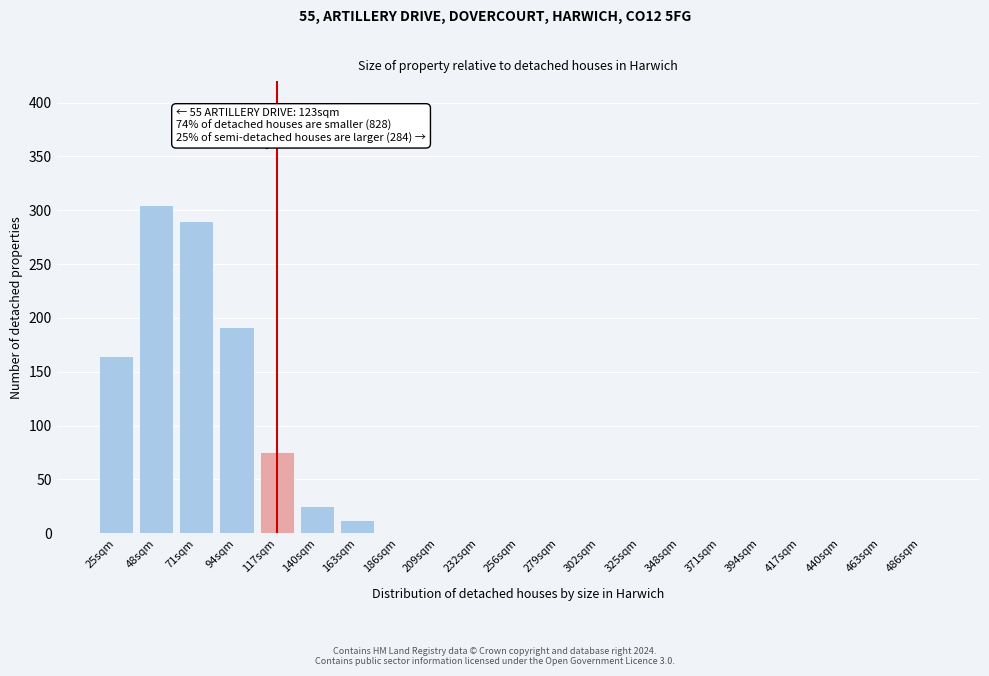

Reading left to right, transcribe all the data shown in this chart.

25sqm=165	48sqm=305	71sqm=290	94sqm=192	117sqm=75	140sqm=25	163sqm=12	186sqm=0	209sqm=0	232sqm=0	256sqm=0	279sqm=0	302sqm=0	325sqm=0	348sqm=0	371sqm=0	394sqm=0	417sqm=0	440sqm=0	463sqm=0	486sqm=0